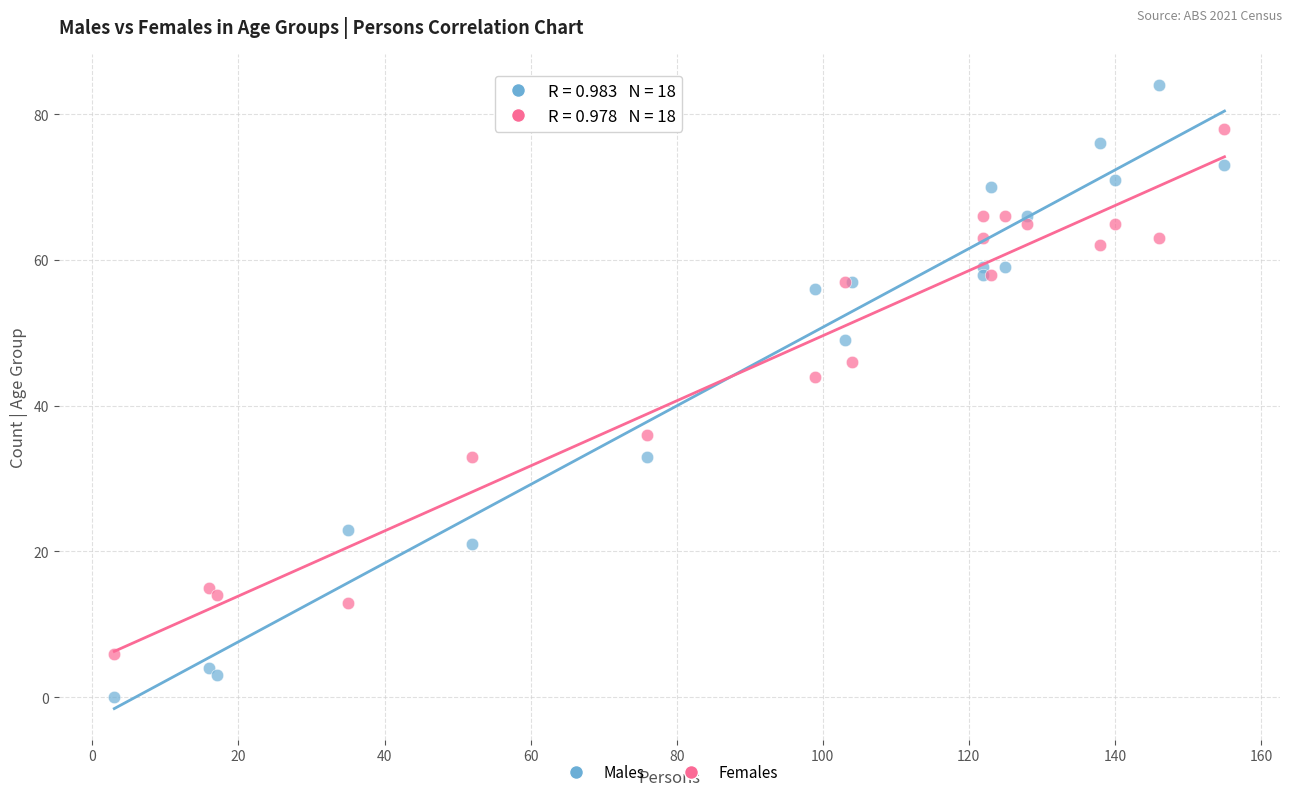

In the Males series, what Y value is closest to 42?

49